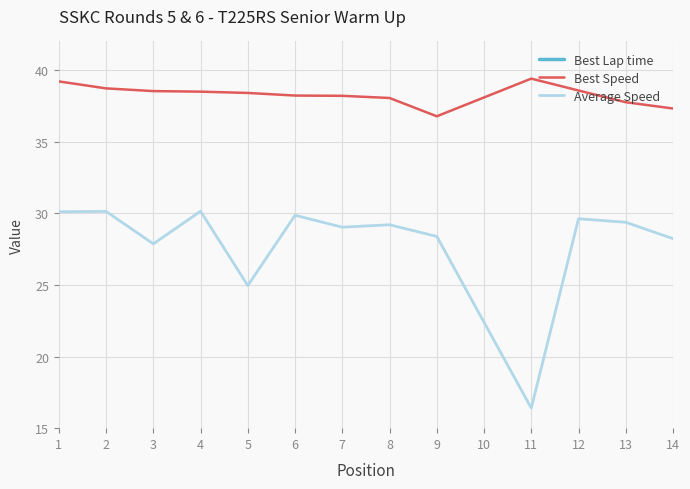

True or false: Best Speed and Average Speed intersect in this chart.

False